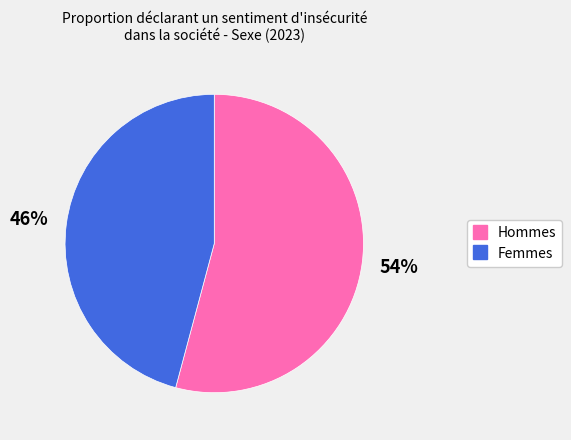

To the nearest percent, what is the difference between the Femmes and Hommes slice percentages?

8%